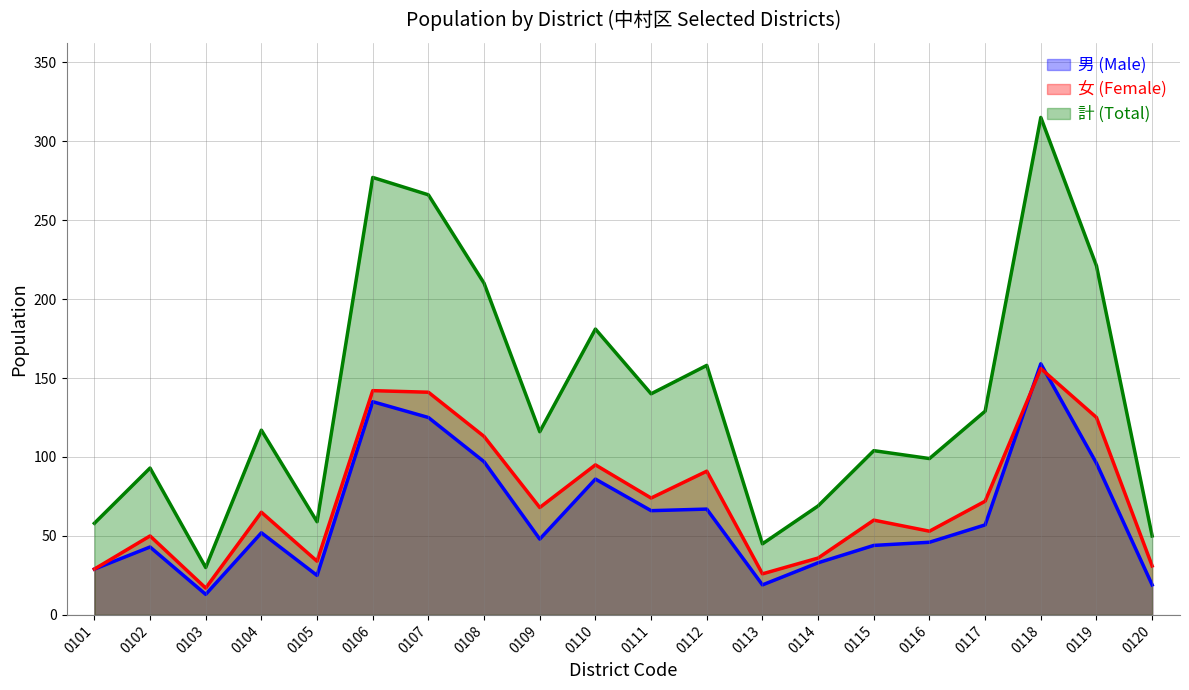

List the series in order of their peak value, lowest first.

女 (Female), 男 (Male), 計 (Total)